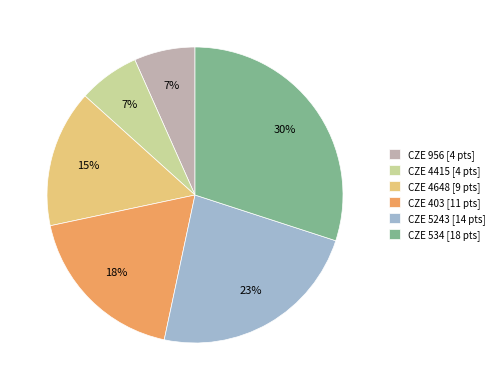

True or false: CZE 534 accounts for 30% of the total.

True